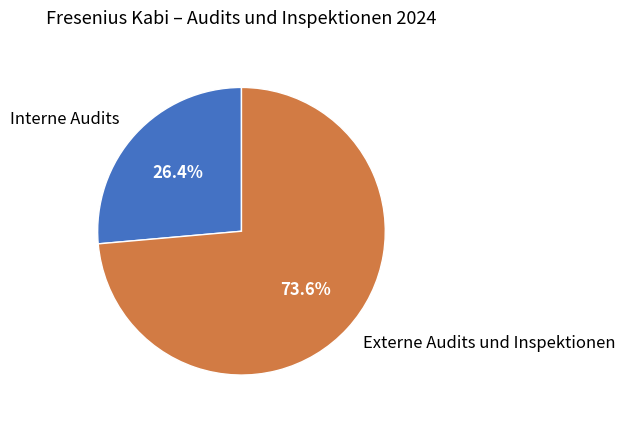

To the nearest percent, what is the average slice percentage?

50%